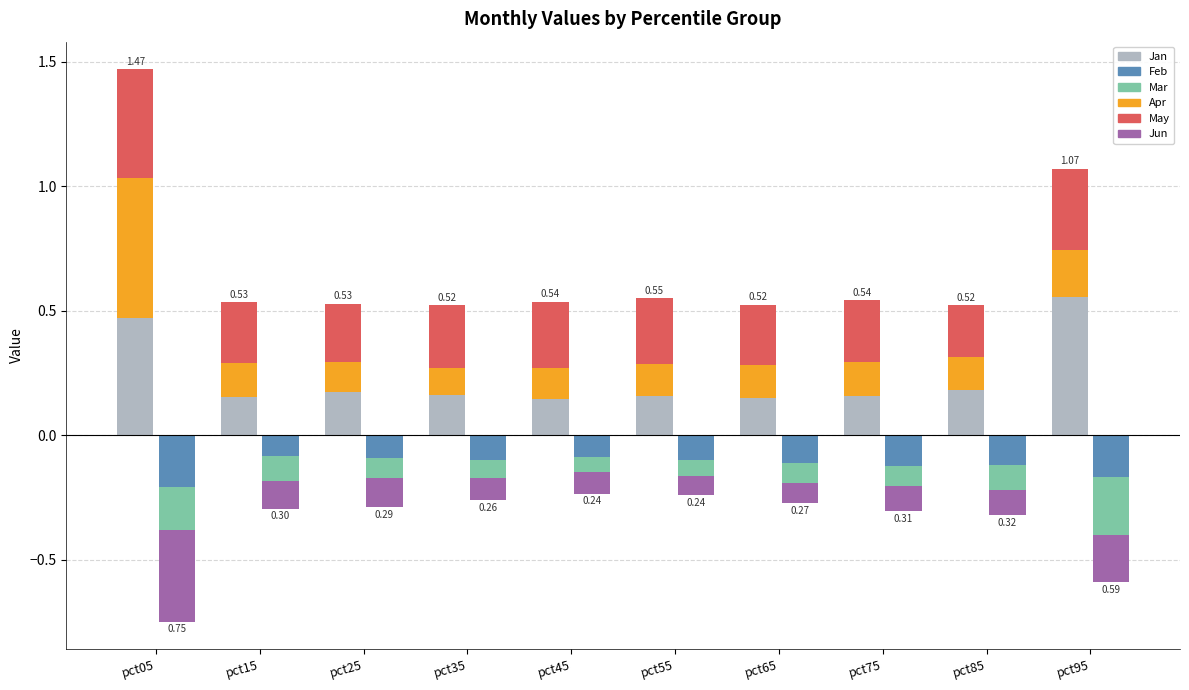

Reading left to right, transcribe all the data shown in this chart.

Jan: pct05=0.5	pct15=0.2	pct25=0.2	pct35=0.2	pct45=0.1	pct55=0.2	pct65=0.2	pct75=0.2	pct85=0.2	pct95=0.6
Apr: pct05=0.6	pct15=0.1	pct25=0.1	pct35=0.1	pct45=0.1	pct55=0.1	pct65=0.1	pct75=0.1	pct85=0.1	pct95=0.2
May: pct05=0.4	pct15=0.2	pct25=0.2	pct35=0.3	pct45=0.3	pct55=0.3	pct65=0.2	pct75=0.2	pct85=0.2	pct95=0.3
Feb: pct05=-0.2	pct15=-0.1	pct25=-0.1	pct35=-0.1	pct45=-0.1	pct55=-0.1	pct65=-0.1	pct75=-0.1	pct85=-0.1	pct95=-0.2
Mar: pct05=-0.2	pct15=-0.1	pct25=-0.1	pct35=-0.1	pct45=-0.1	pct55=-0.1	pct65=-0.1	pct75=-0.1	pct85=-0.1	pct95=-0.2
Jun: pct05=-0.4	pct15=-0.1	pct25=-0.1	pct35=-0.1	pct45=-0.1	pct55=-0.1	pct65=-0.1	pct75=-0.1	pct85=-0.1	pct95=-0.2